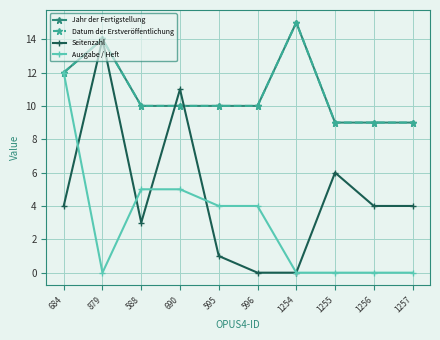

What position from the right is 684?

10